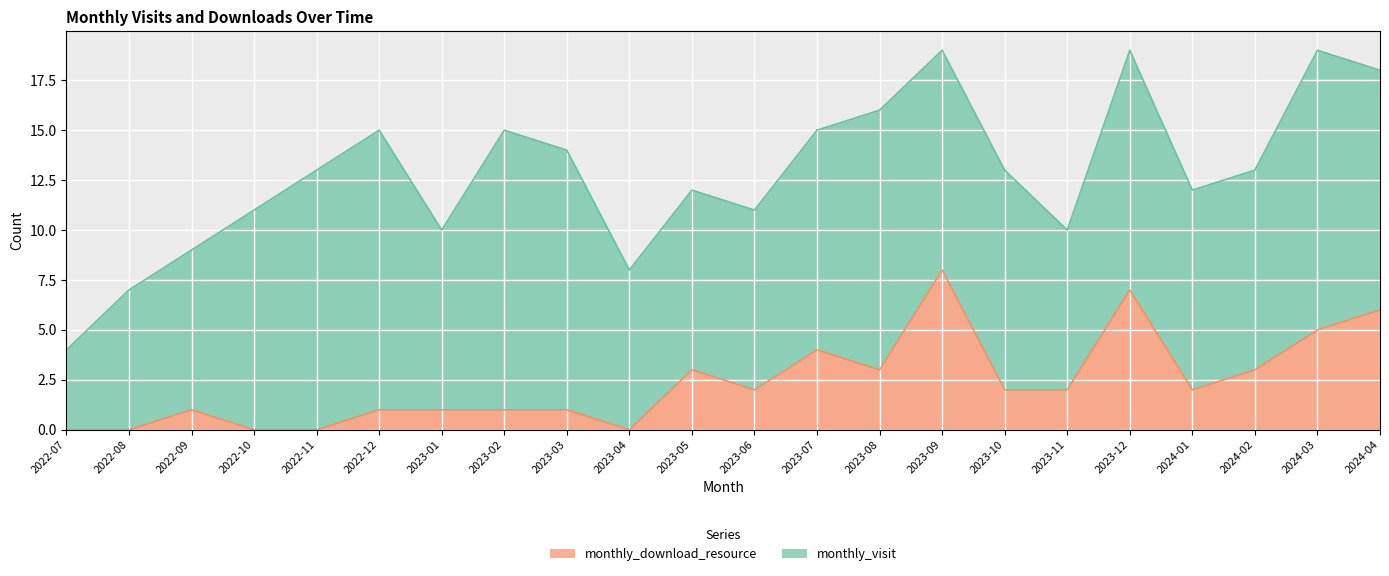

True or false: the data shows 1 at 2022-09.

True